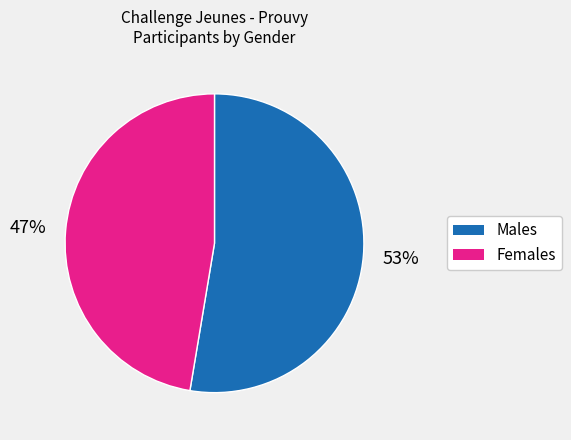

How many slices are in this pie chart?

2